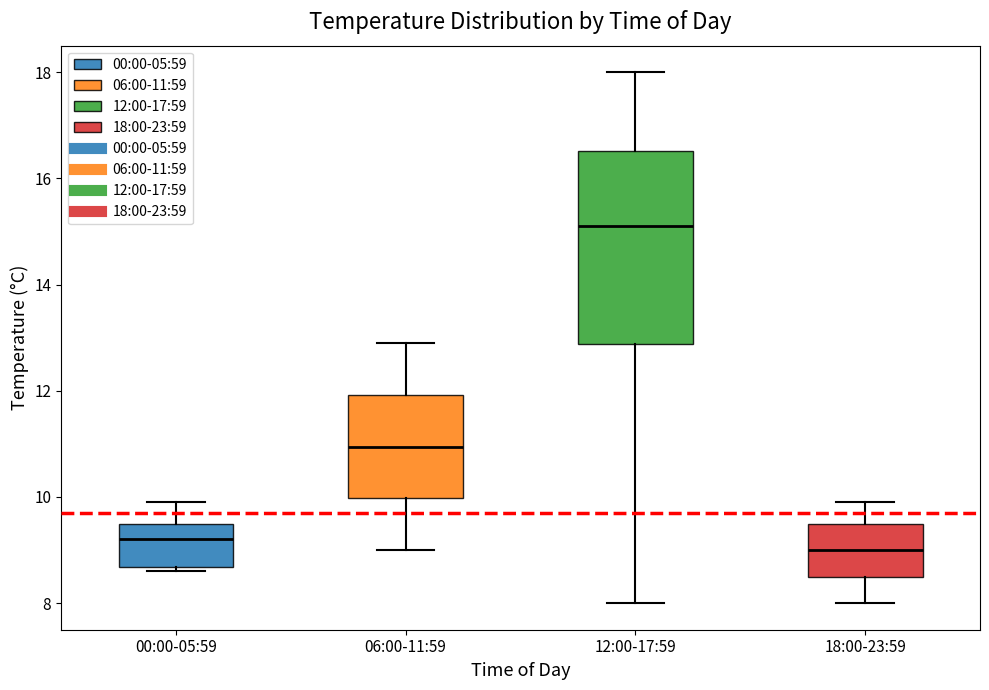

Where does the upper whisker of the box for 12:00-17:59 end on the y-axis? The values are not printed on the chart, so give them approximately, as read against the axis.

18.0